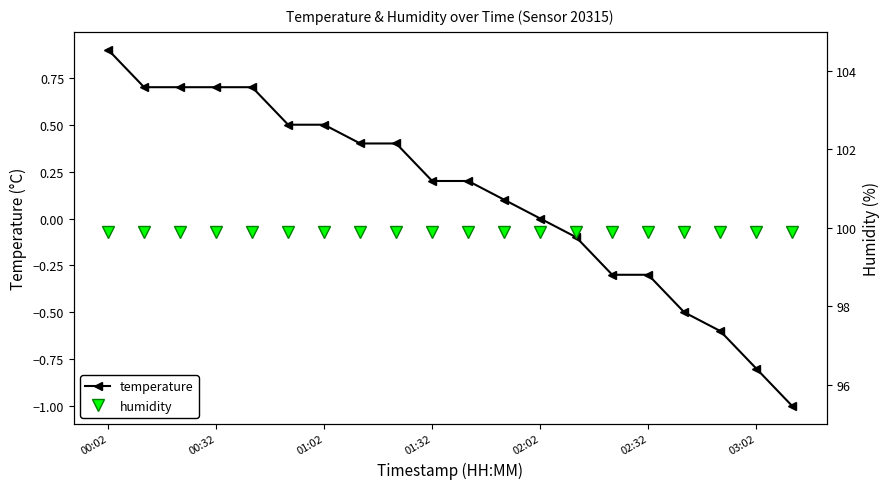

True or false: temperature and humidity intersect in this chart.

False